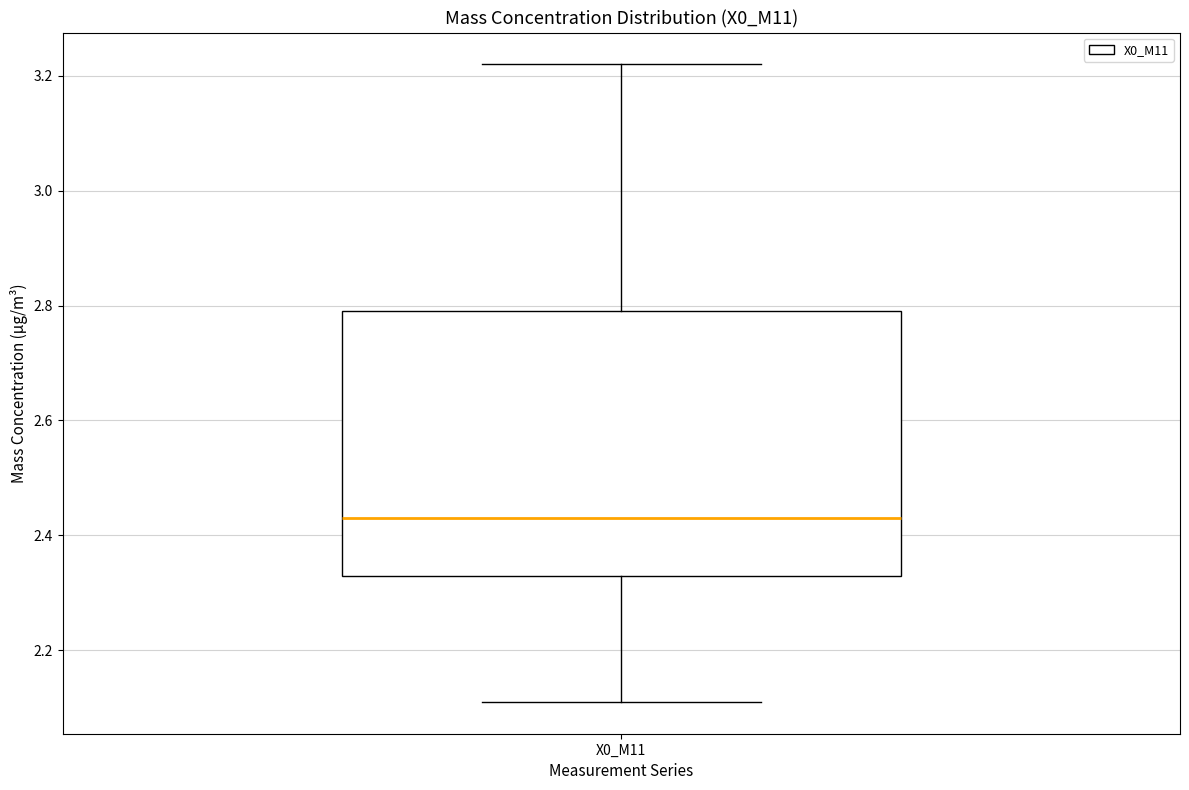

Where does the upper whisker of the box for X0_M11 end on the y-axis? The values are not printed on the chart, so give them approximately, as read against the axis.

3.22